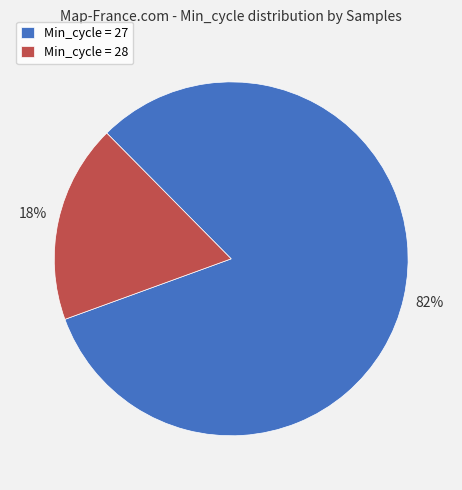

True or false: Min_cycle = 28 accounts for 18% of the total.

True